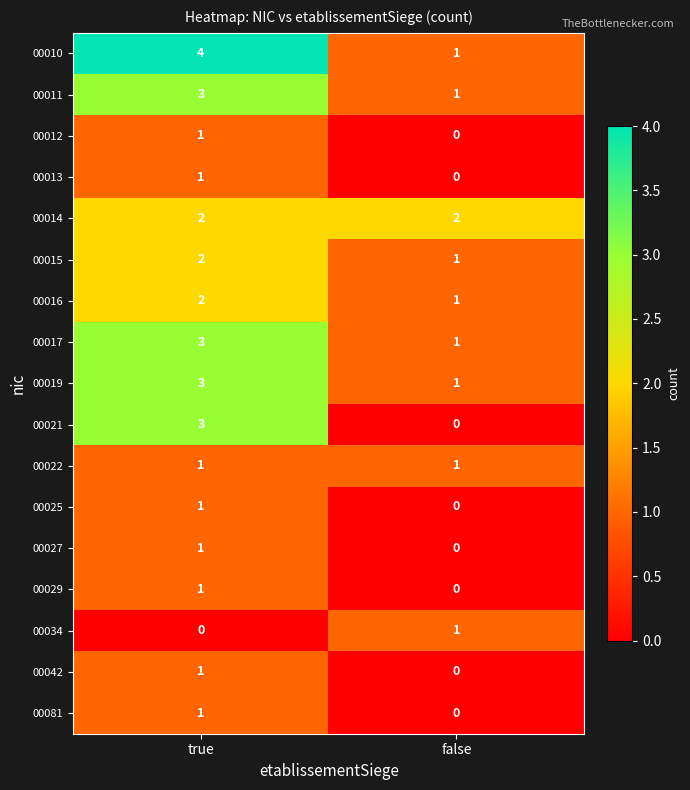

At how many categories does at least one series exceed 0?

2